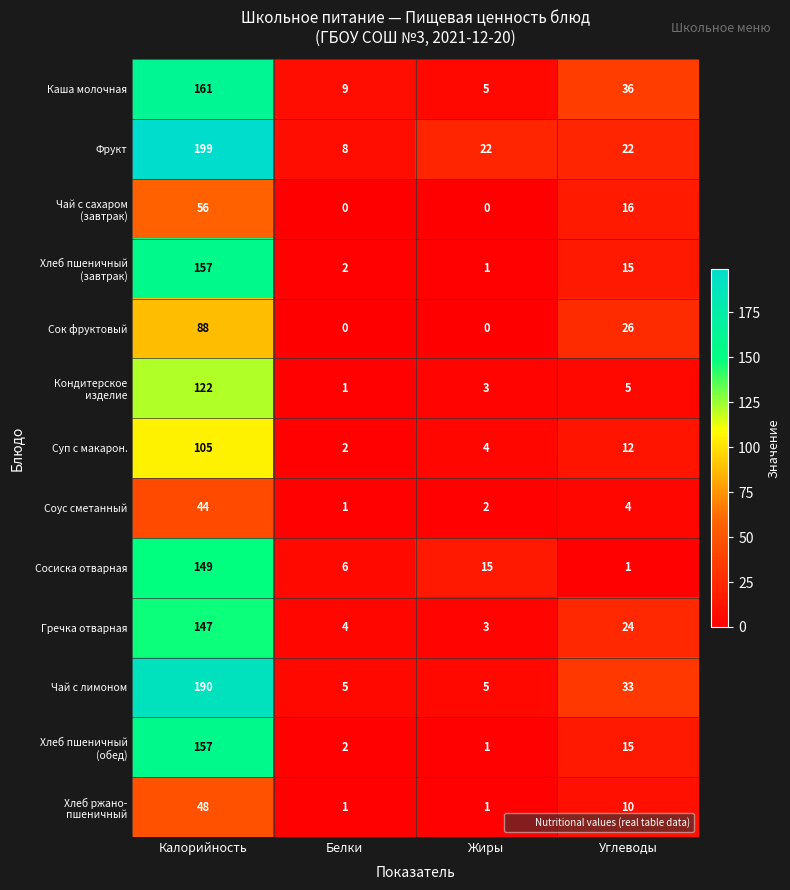

The Соус сметанный series shows 7 at Углеводы. True or false?

False